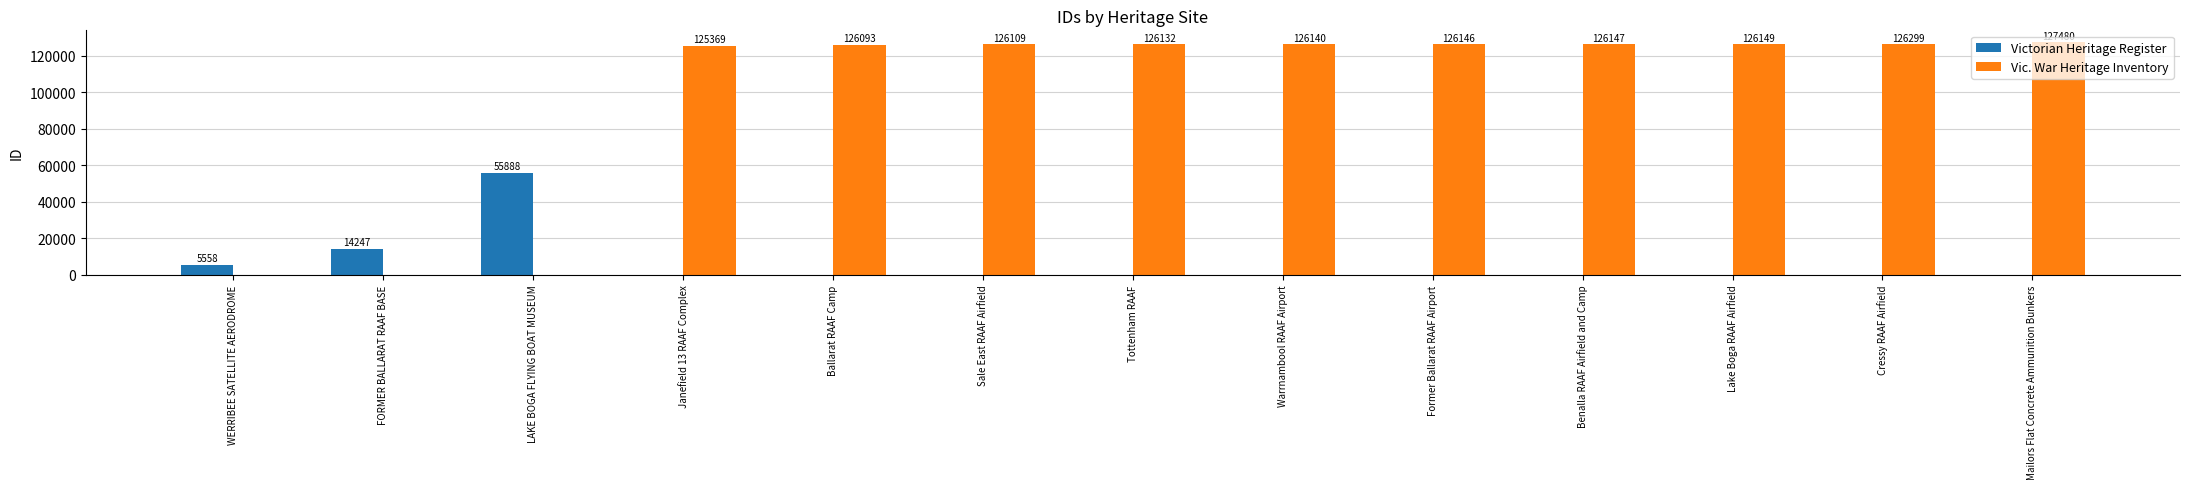

Which series has the largest total across all categories?

Vic. War Heritage Inventory